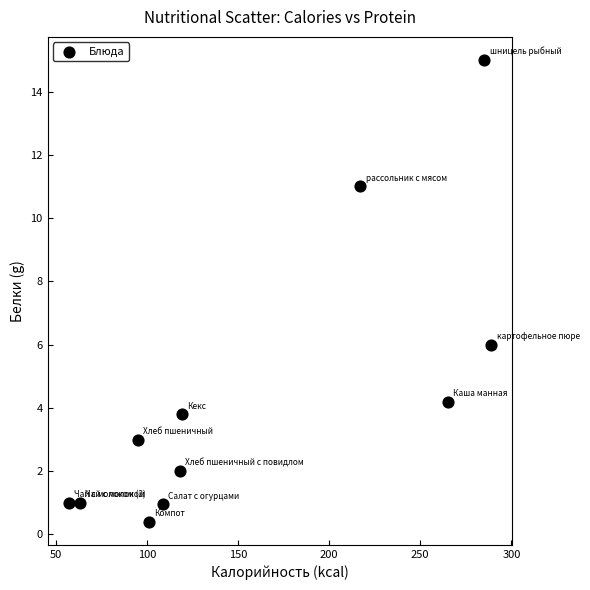

What Y value in the scatter plot is closest to 7?

6.0